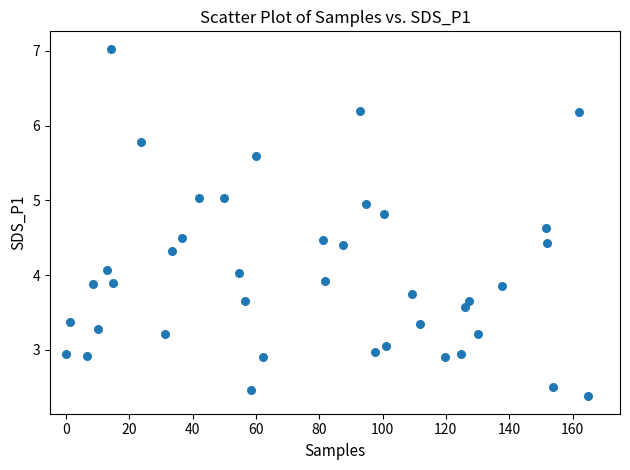

What is the range of X values (max minus min)?

165.0